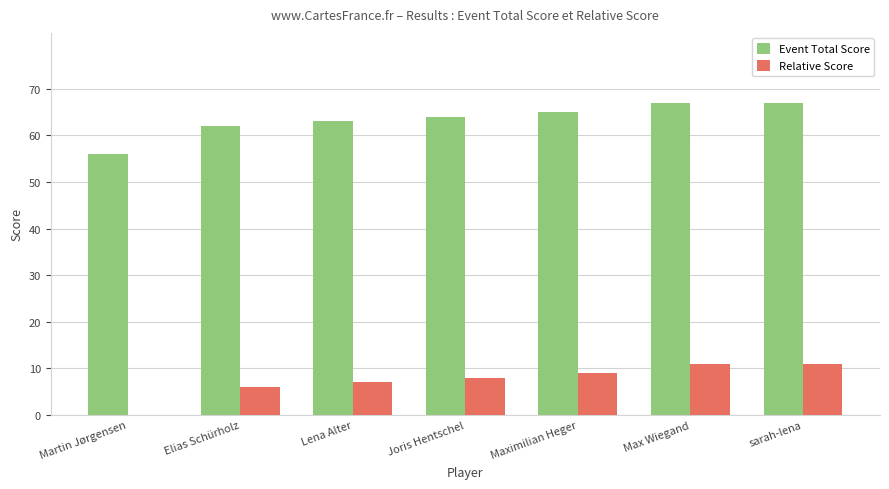

Is the value of Event Total Score at Maximilian Heger greater than the value of Relative Score at Elias Schürholz?

Yes